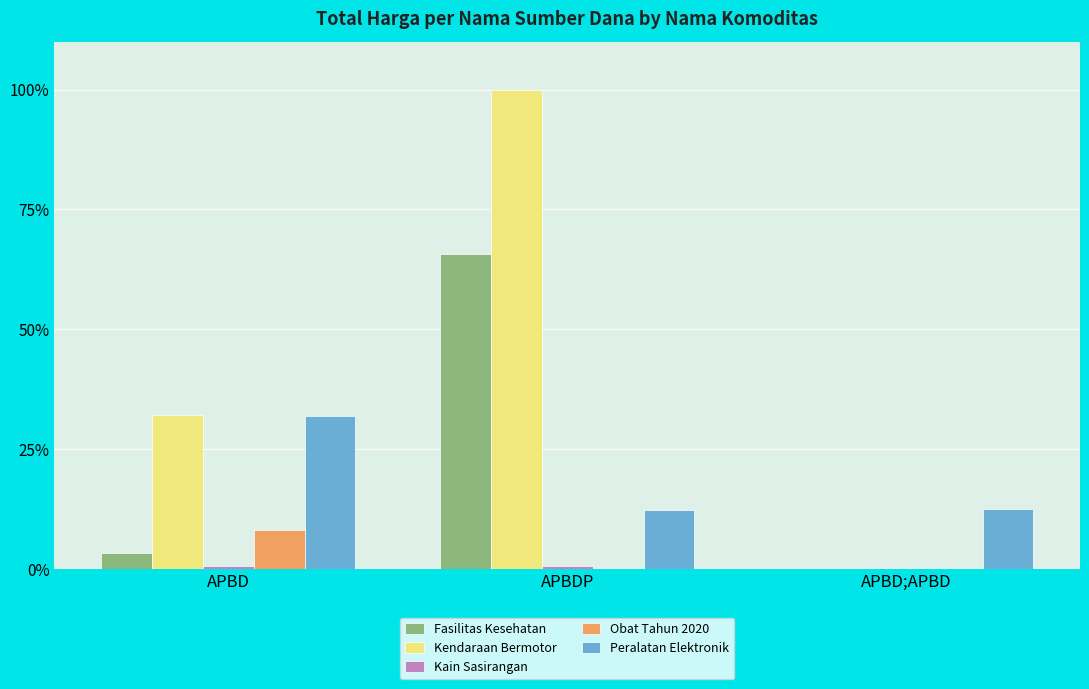

Which series has the widest spread of values?

Kendaraan Bermotor